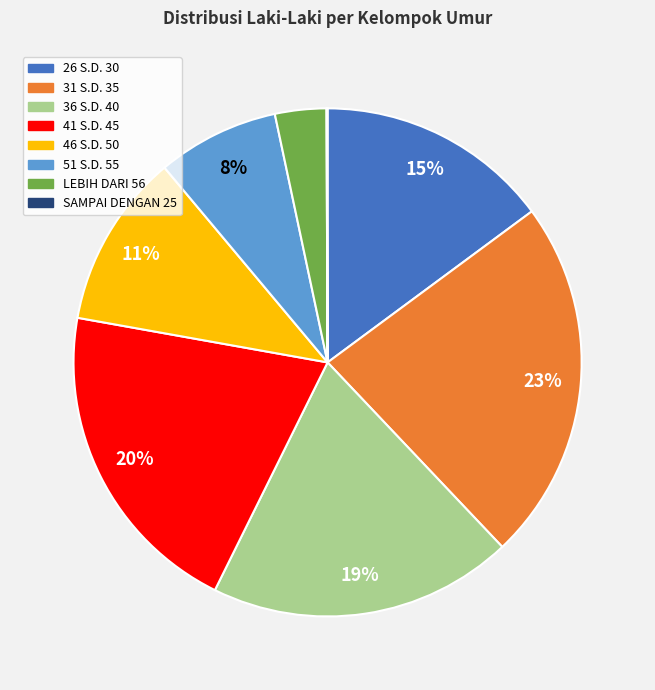

The 46 S.D. 50 slice represents 11% of the pie. True or false?

True